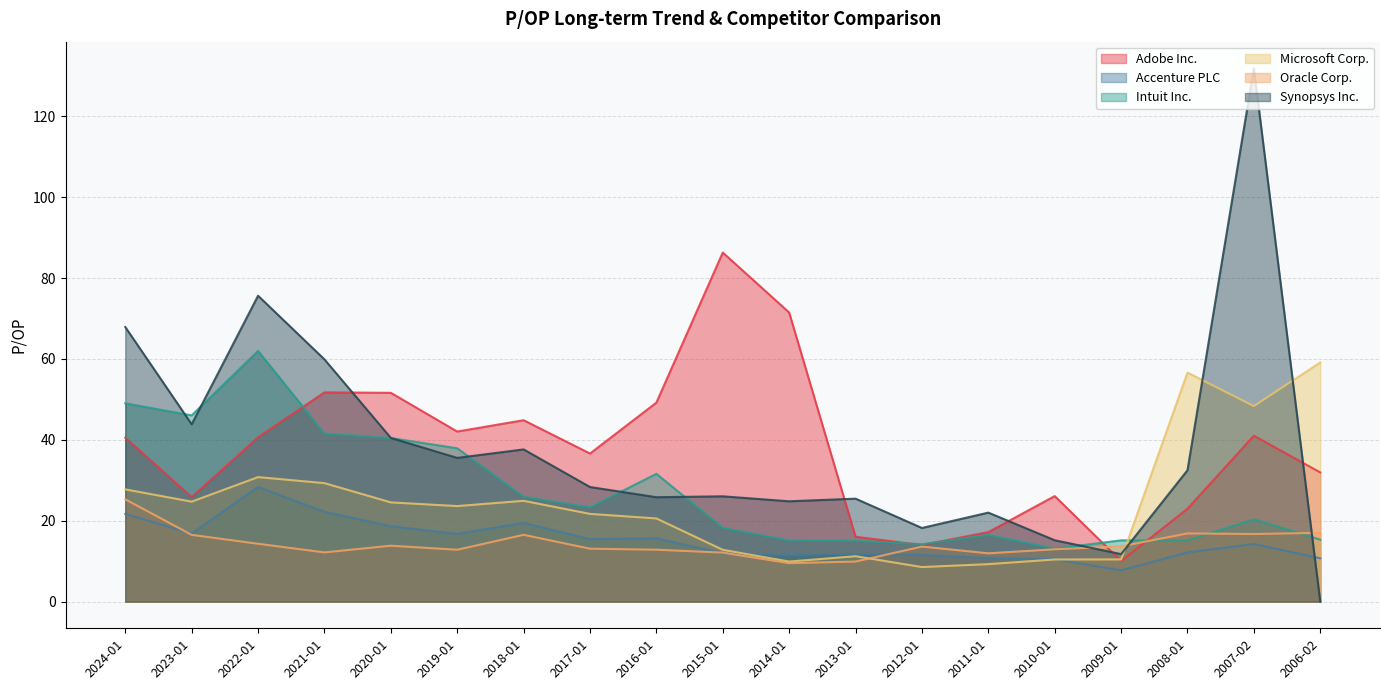

What value does the Adobe Inc. series have at 2017-01?

36.6